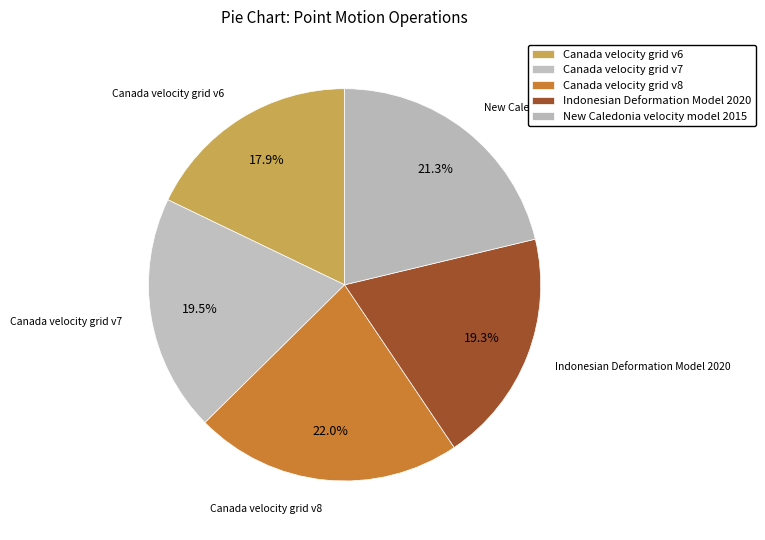

Which slice is the smallest?

Canada velocity grid v6